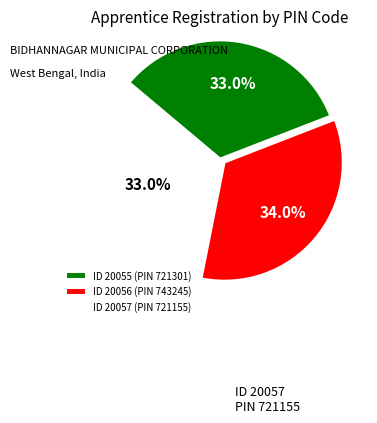

Does any single category account for the majority?

No